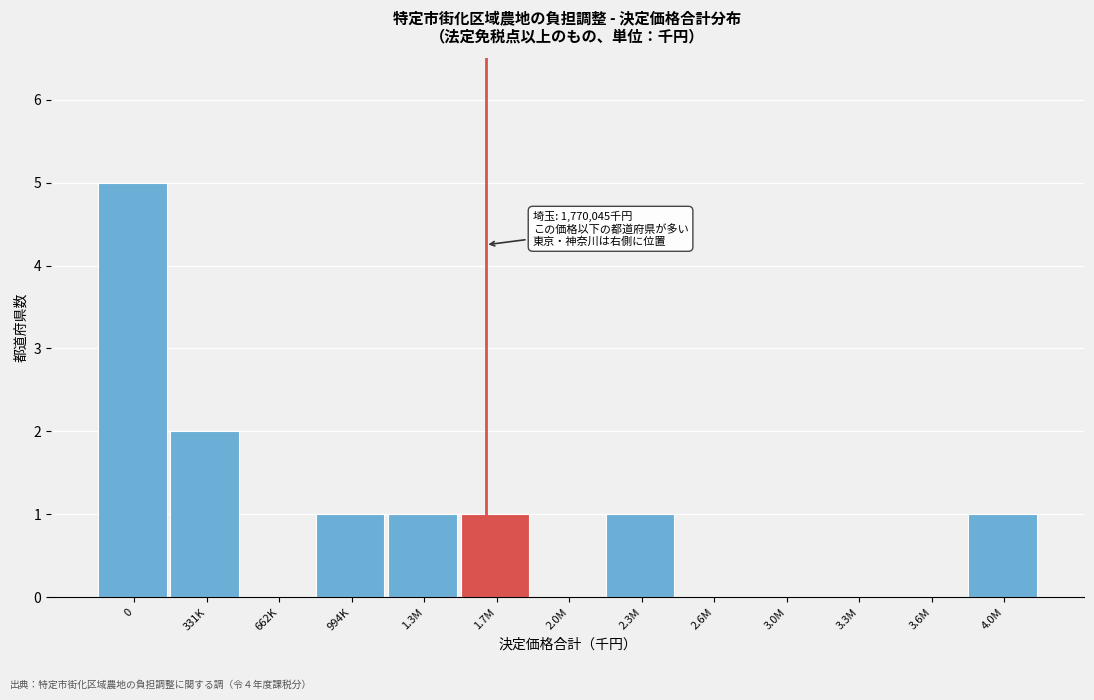

Reading left to right, extract all data points from this chart.

0=5	331K=2	662K=0	994K=1	1.3M=1	1.7M=1	2.0M=0	2.3M=1	2.6M=0	3.0M=0	3.3M=0	3.6M=0	4.0M=1